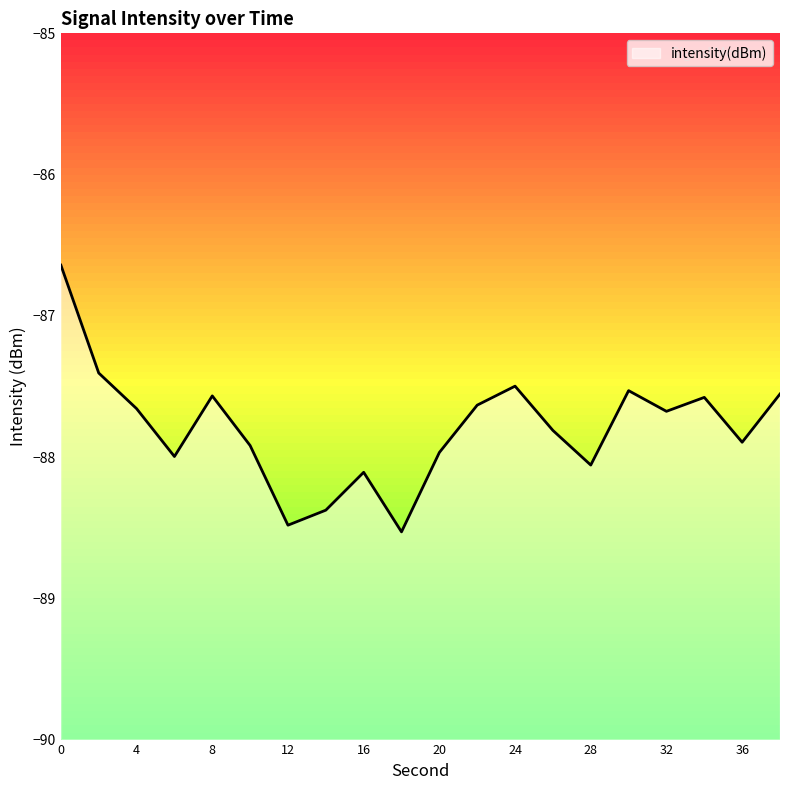

What is the difference between the second highest and minimum values?

1.1